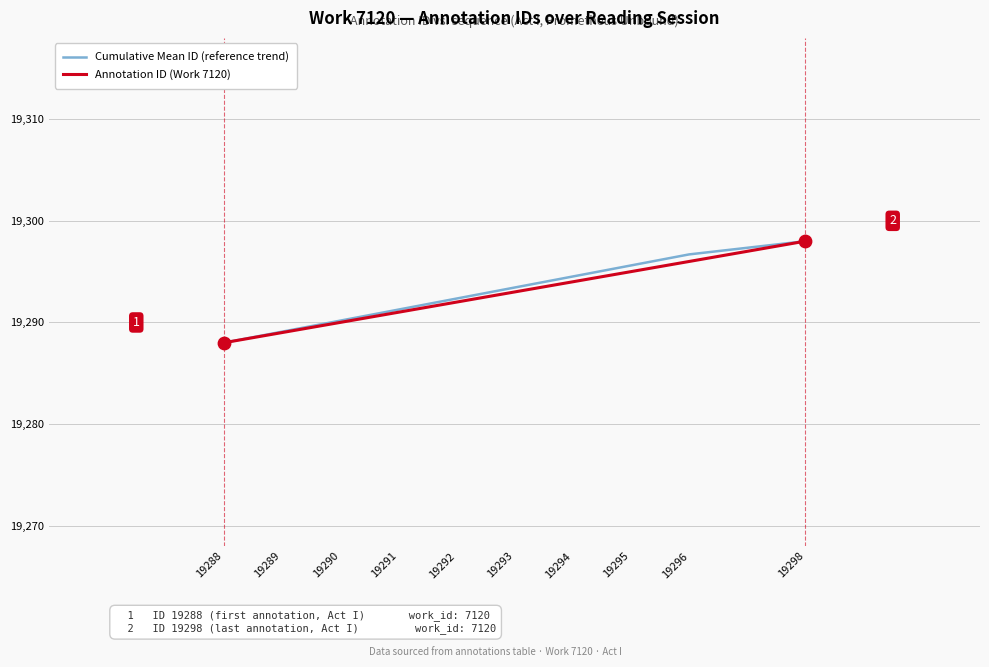

What are all the series names shown in the legend?

Cumulative Mean ID (reference trend), Annotation ID (Work 7120)